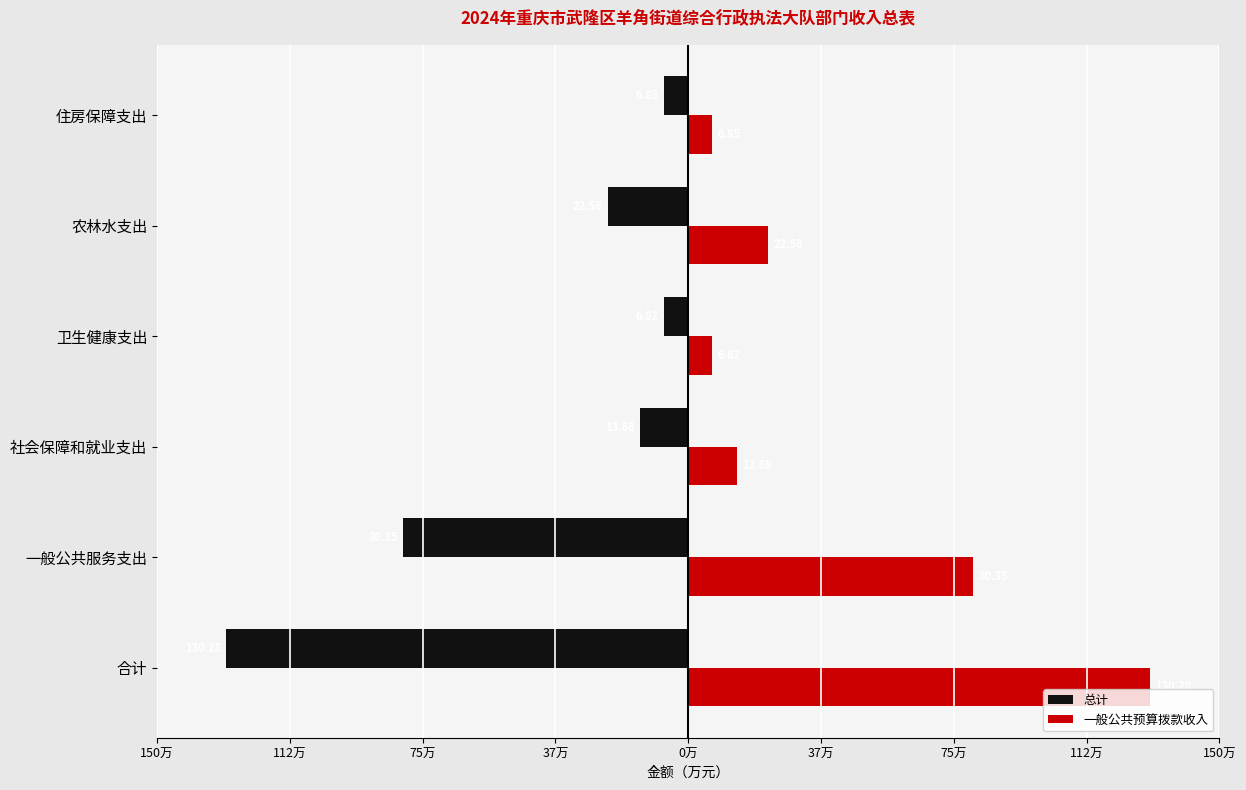

What are all the series names shown in the legend?

总计, 一般公共预算拨款收入